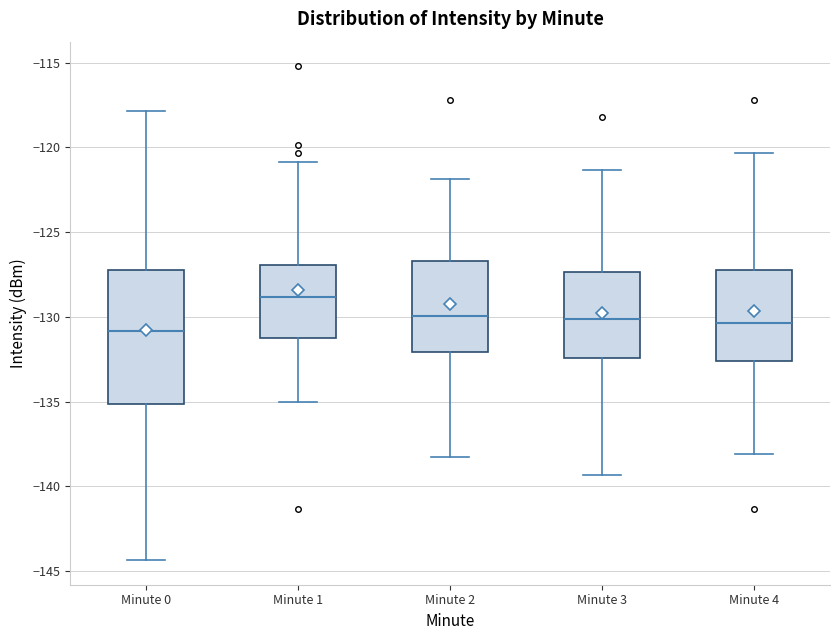

Where does the lower whisker of the box for Minute 4 end on the y-axis? The values are not printed on the chart, so give them approximately, as read against the axis.

-138.0